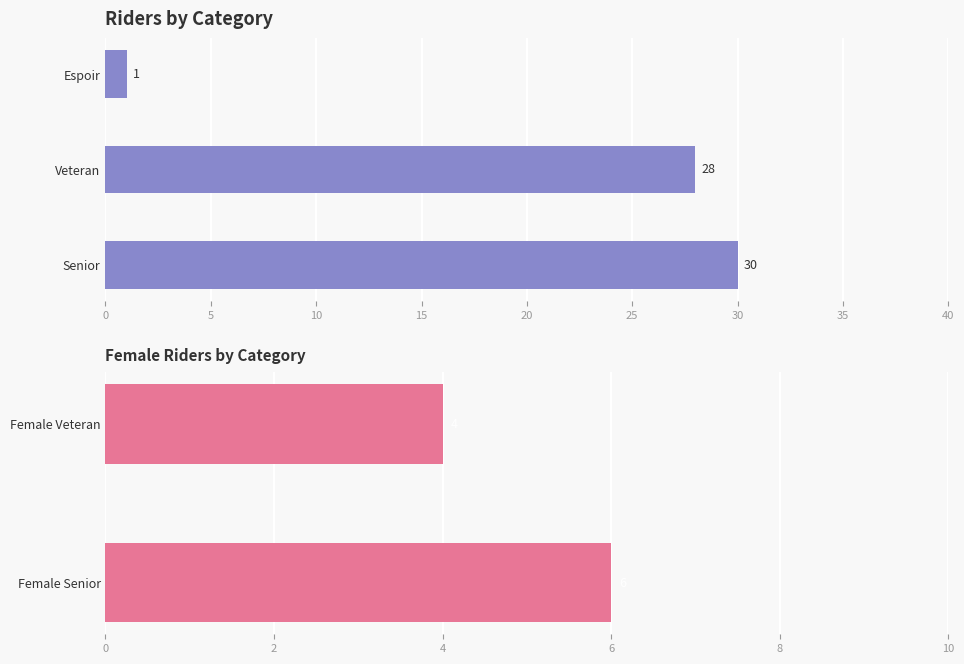

At which category does the chart reach its minimum across all series?

Espoir